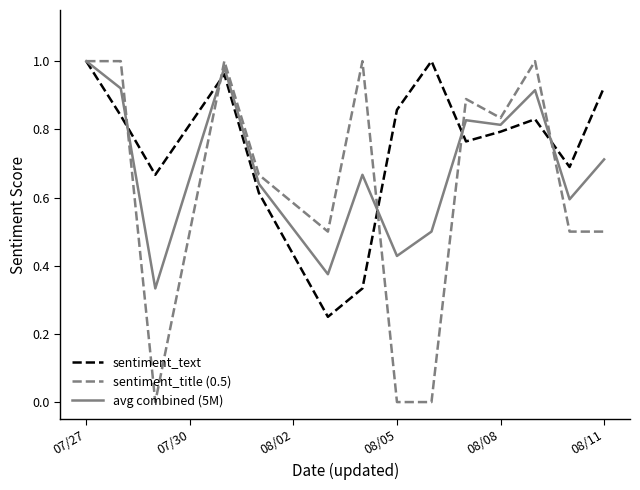

Rank the series by their average value, from lowest to highest.

sentiment_title (0.5), avg combined (5M), sentiment_text